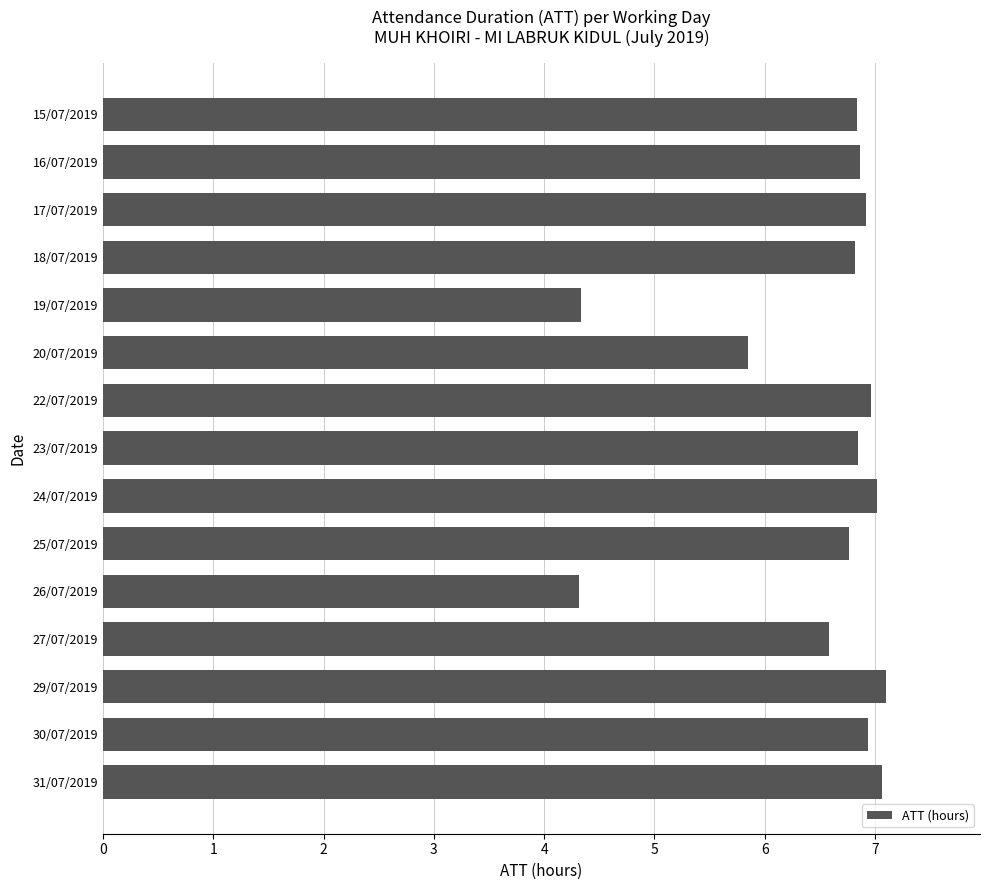

True or false: the data shows 6.8 at 23/07/2019.

True